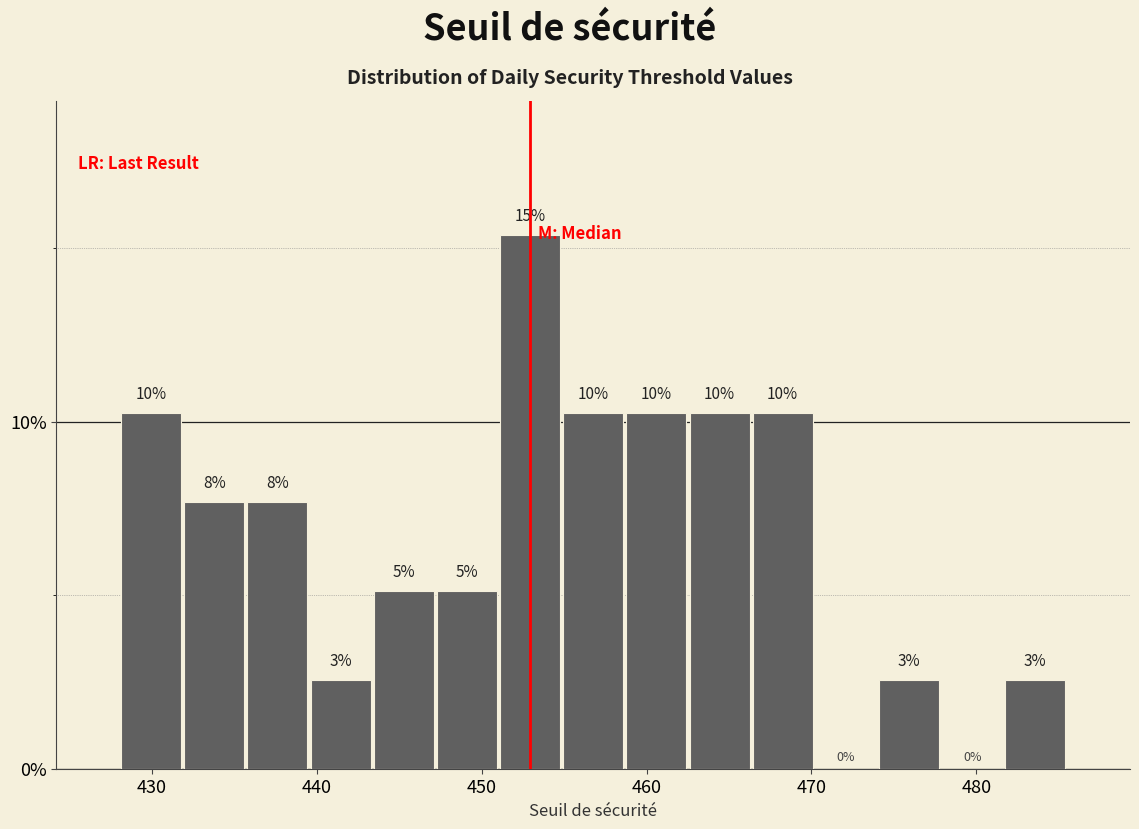

Around what value on the x-axis is the tallest bar? Give the approximate position of its centre, as read against the axis.

453